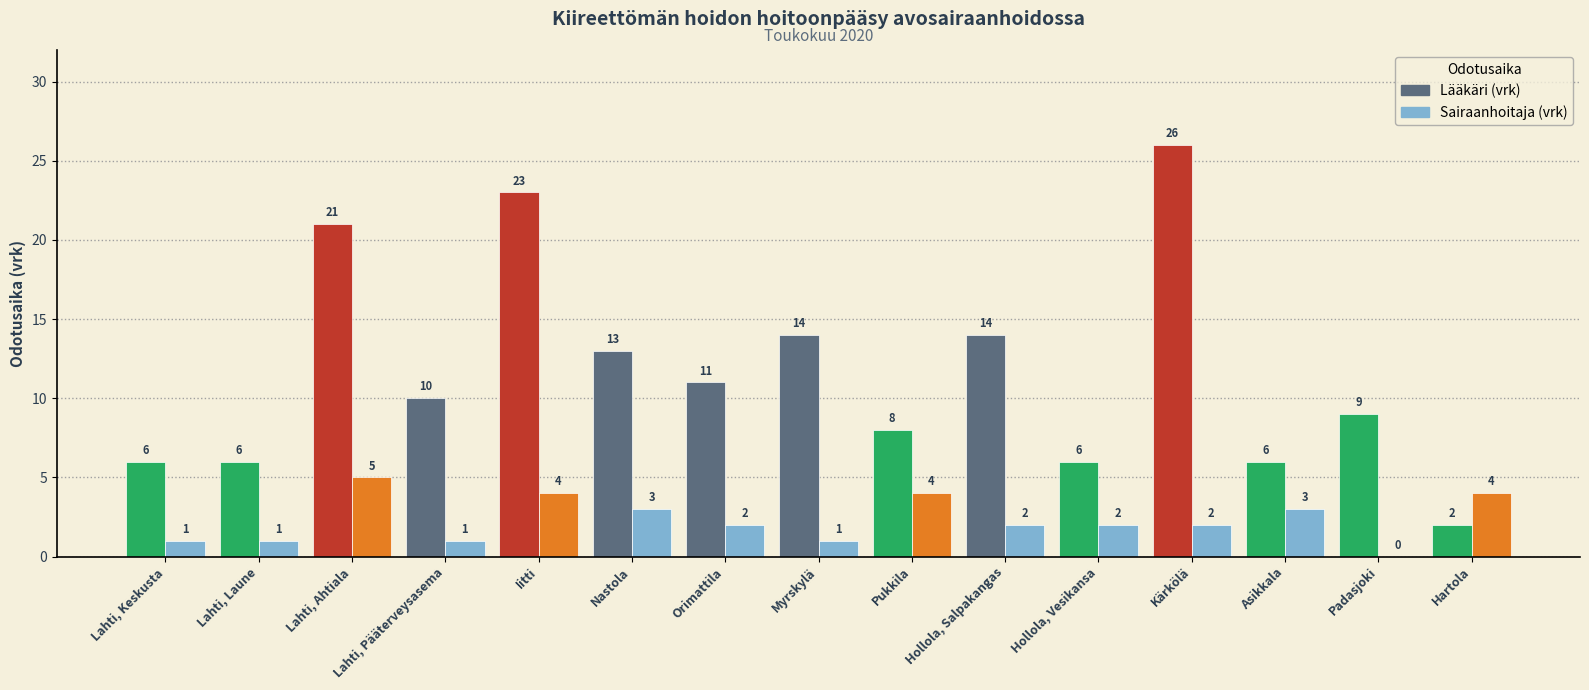

Between Lahti, Ahtiala and Iitti, which series saw the biggest shift?

Lääkäri (vrk)